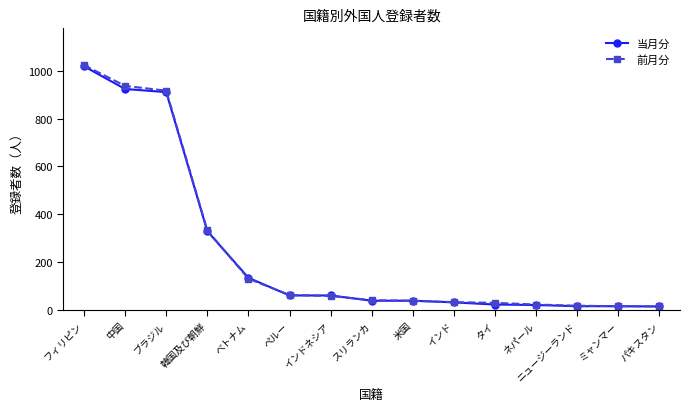

What is the total value across all series at 韓国及び朝鮮?

661